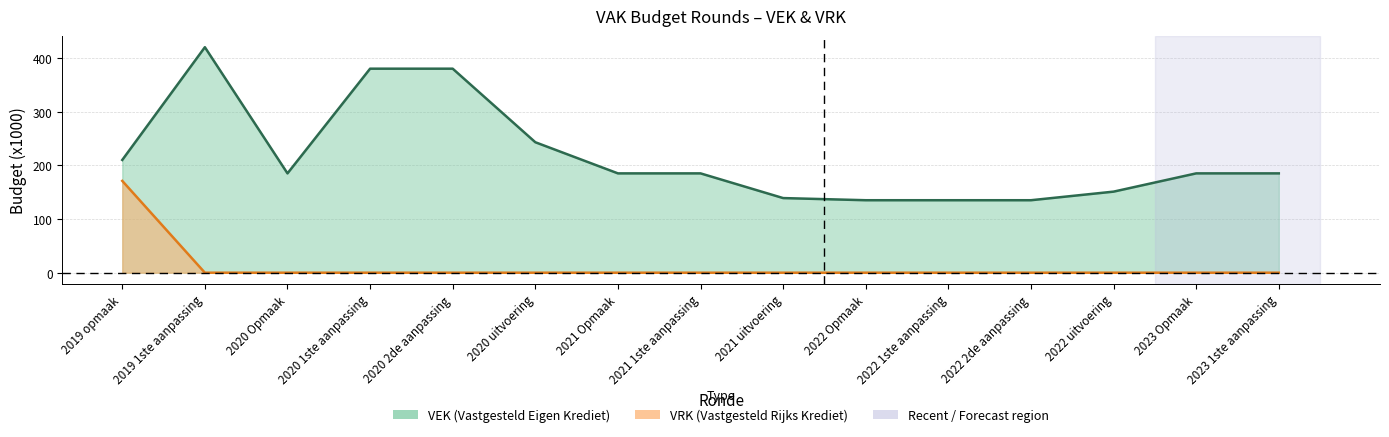

Rank the series at 2023 1ste aanpassing from highest to lowest value.

VEK, VRK